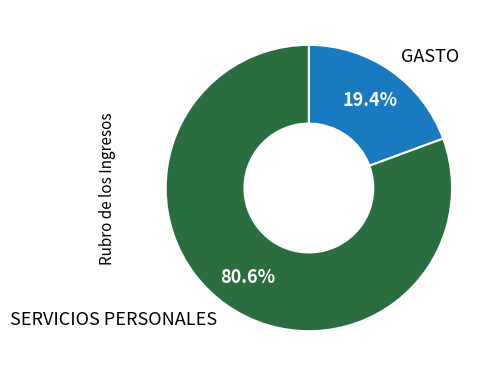

Does SERVICIOS PERSONALES represent more than half of the total?

Yes